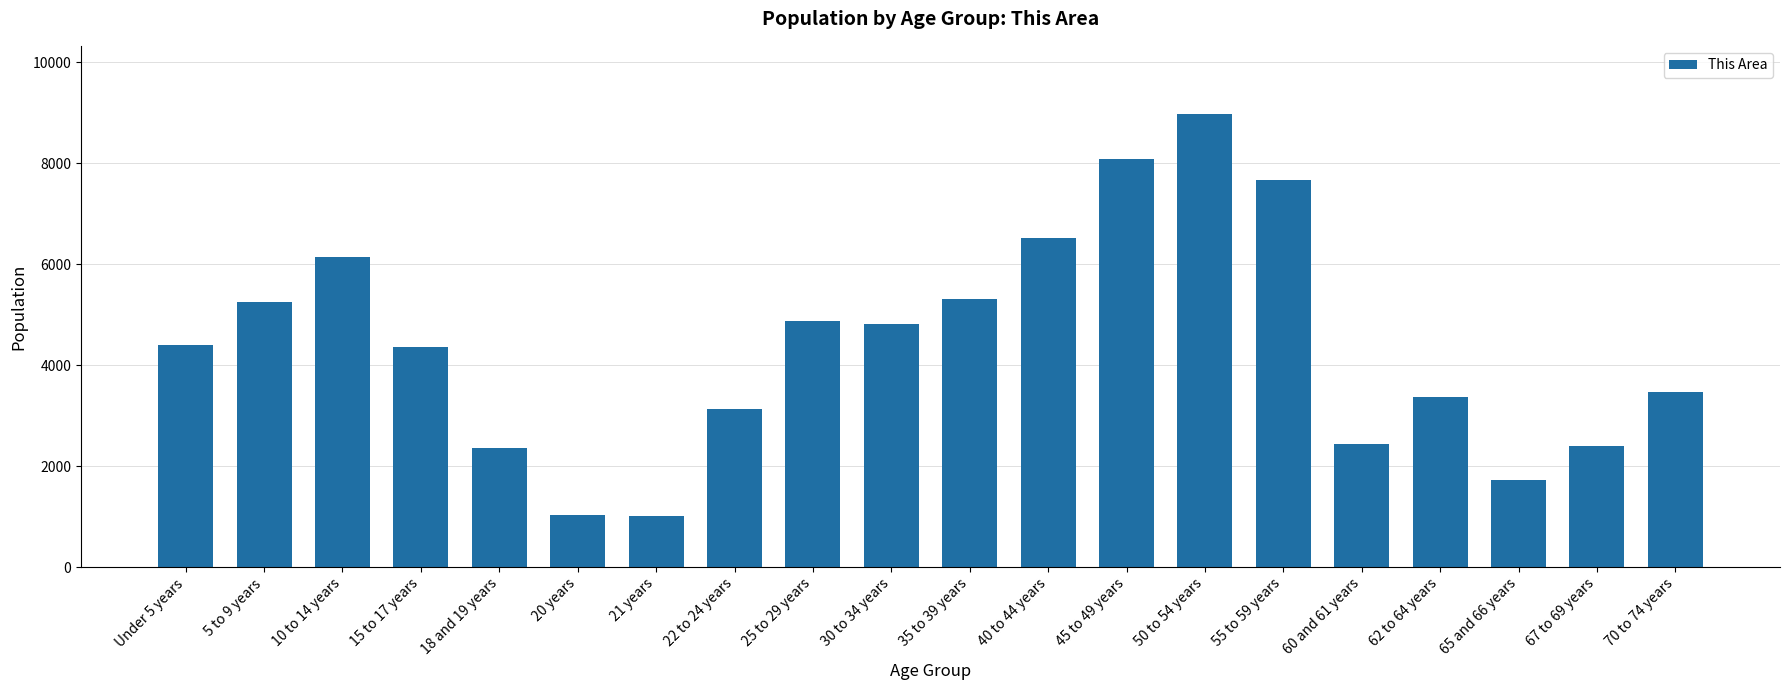

What is the change in value from 15 to 17 years to 21 years?

-3355